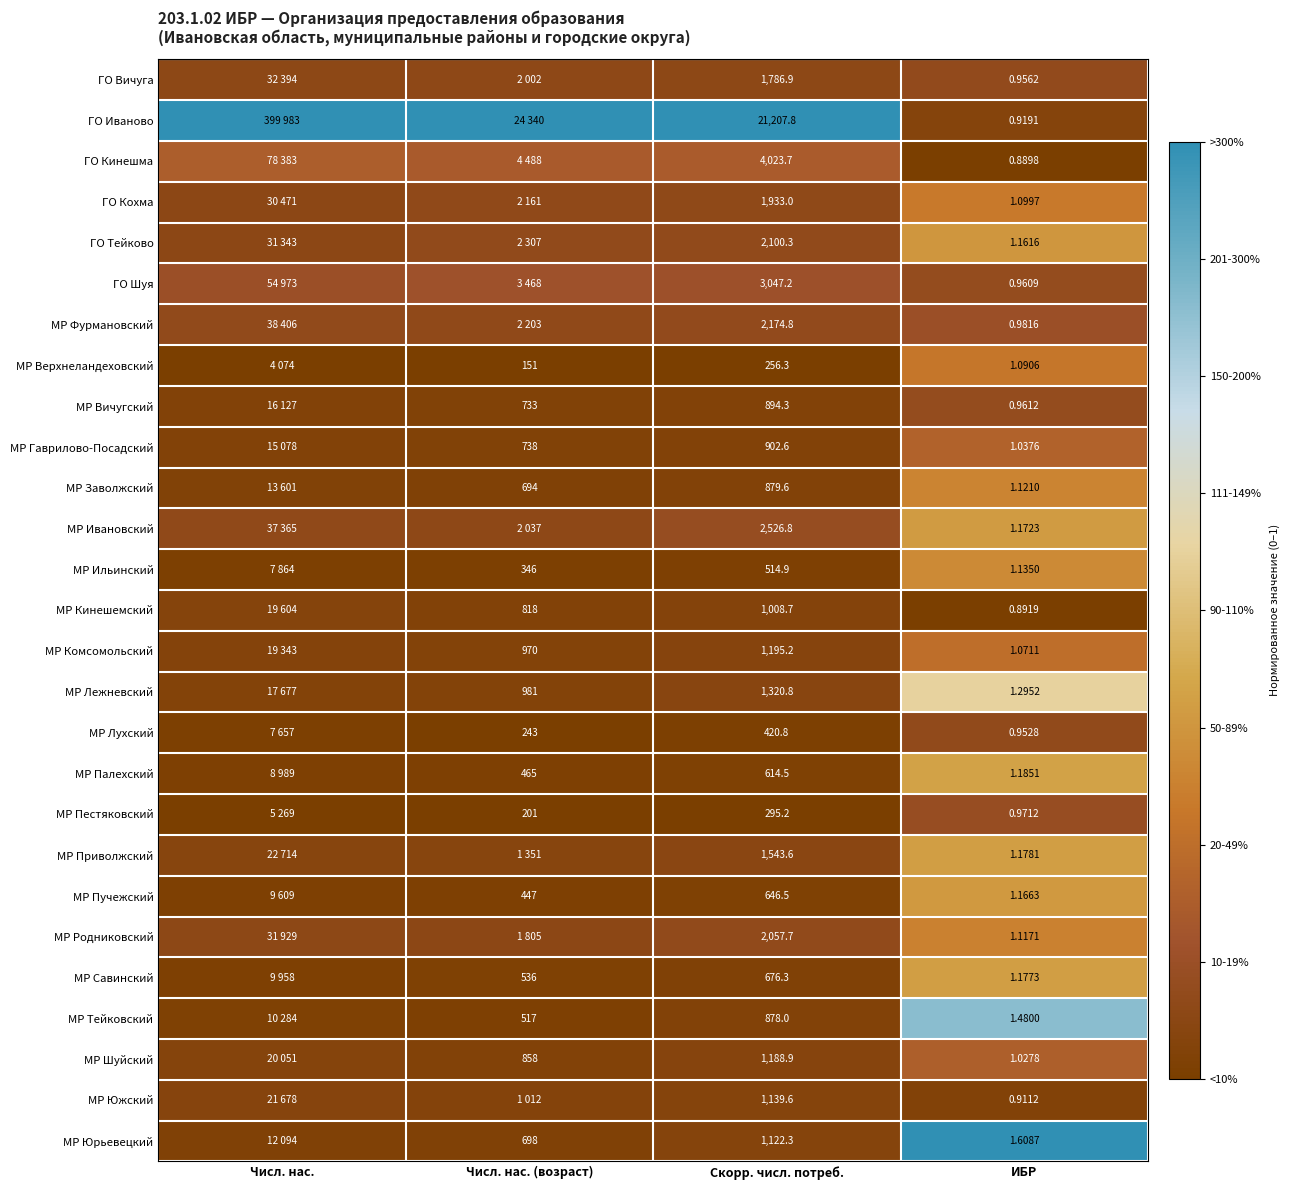

Is the value of МР Тейковский at Числ. нас. (возраст) greater than the value of МР Фурмановский at Скорр. числ. потреб.?

No